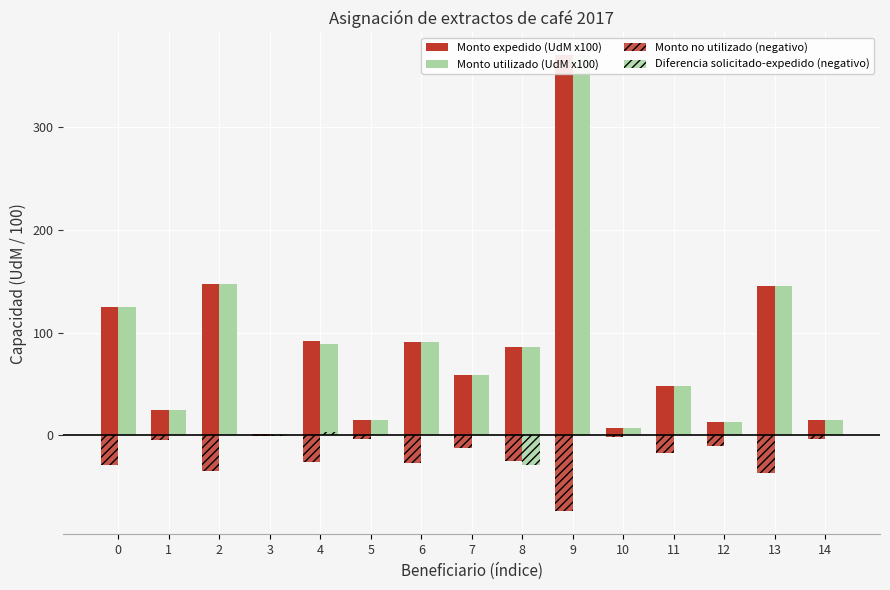

Reading right to left, list all the values displayed in this chart.

Monto expedido (UdM x100): 14=15.1	13=145.1	12=13.1	11=48.1	10=7.5	9=369.6	8=85.9	7=58.8	6=90.6	5=15.1	4=92.0	3=1.4	2=147.4	1=24.5	0=125.3
Monto utilizado (UdM x100): 14=15.1	13=145.1	12=13.1	11=48.1	10=7.5	9=369.6	8=85.9	7=58.8	6=90.6	5=15.1	4=88.4	3=1.4	2=147.4	1=24.5	0=125.3
Monto no utilizado (negativo): 14=-3.0	13=-36.3	12=-10.6	11=-17.5	10=-1.5	9=-73.9	8=-25.2	7=-12.3	6=-26.8	5=-3.0	4=-26.1	3=-0.4	2=-35.0	1=-4.9	0=-29.1
Diferencia solicitado-expedido (negativo): 14=0.0	13=0.0	12=0.0	11=0.0	10=0.0	9=0.0	8=-29.0	7=0.0	6=0.0	5=0.0	4=3.6	3=-0.6	2=0.0	1=0.0	0=0.0